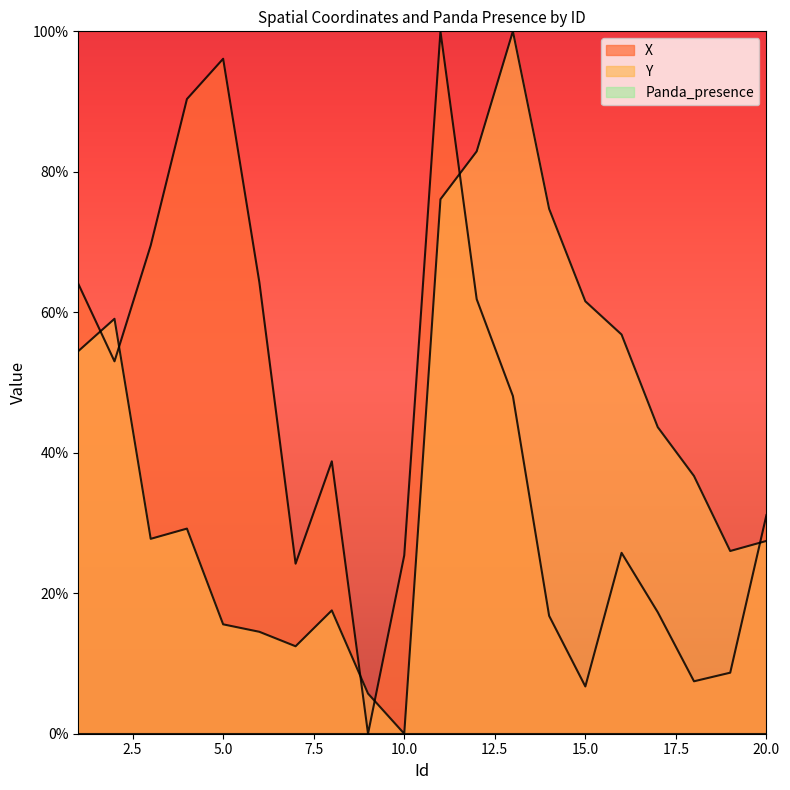

How many times do X and Y cross each other?

6